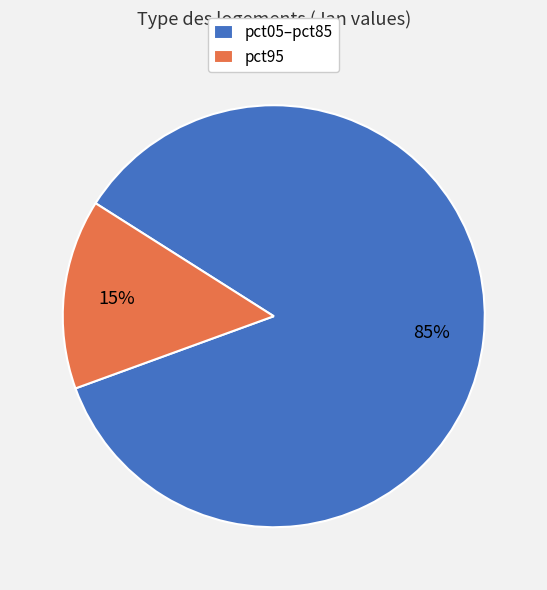

How many slices are in this pie chart?

2